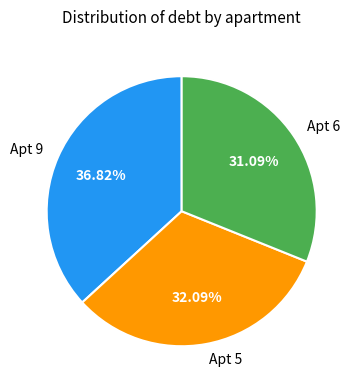

How many segments does this pie chart have?

3